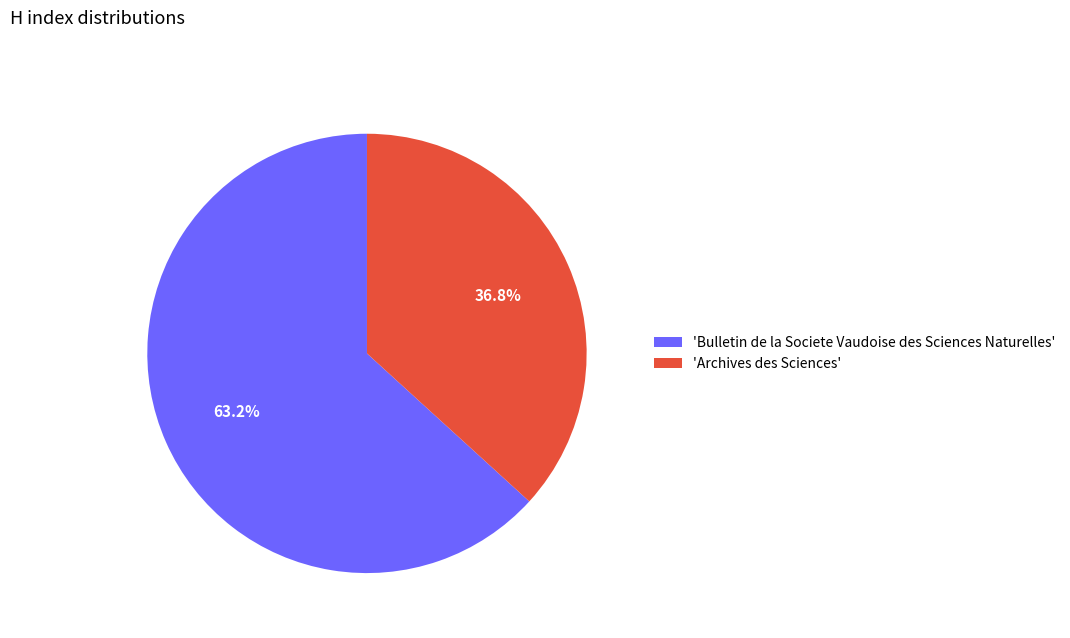

Which slice is the largest?

'Bulletin de la Societe Vaudoise des Sciences Naturelles'